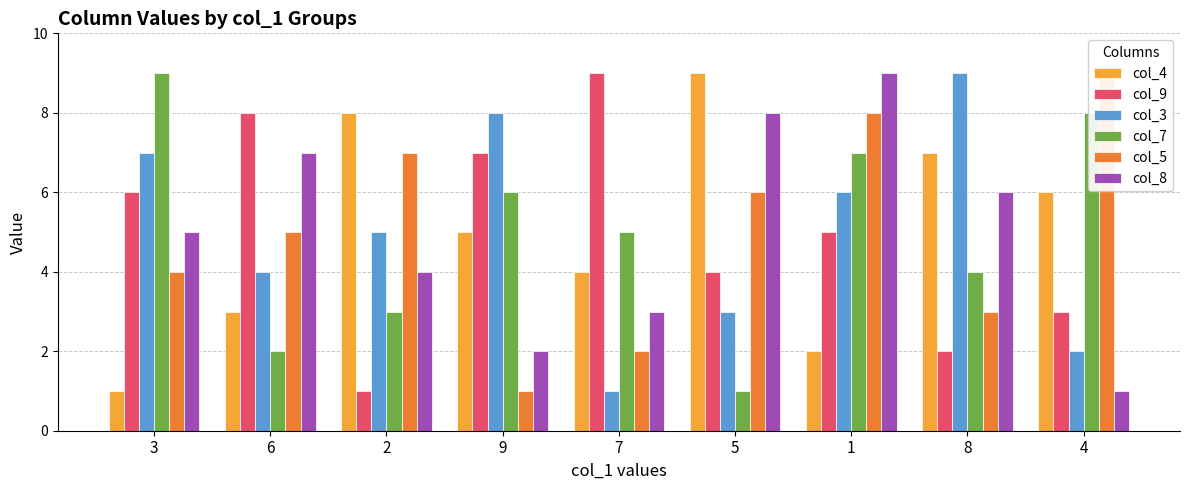

How many bars are there in each group?

6